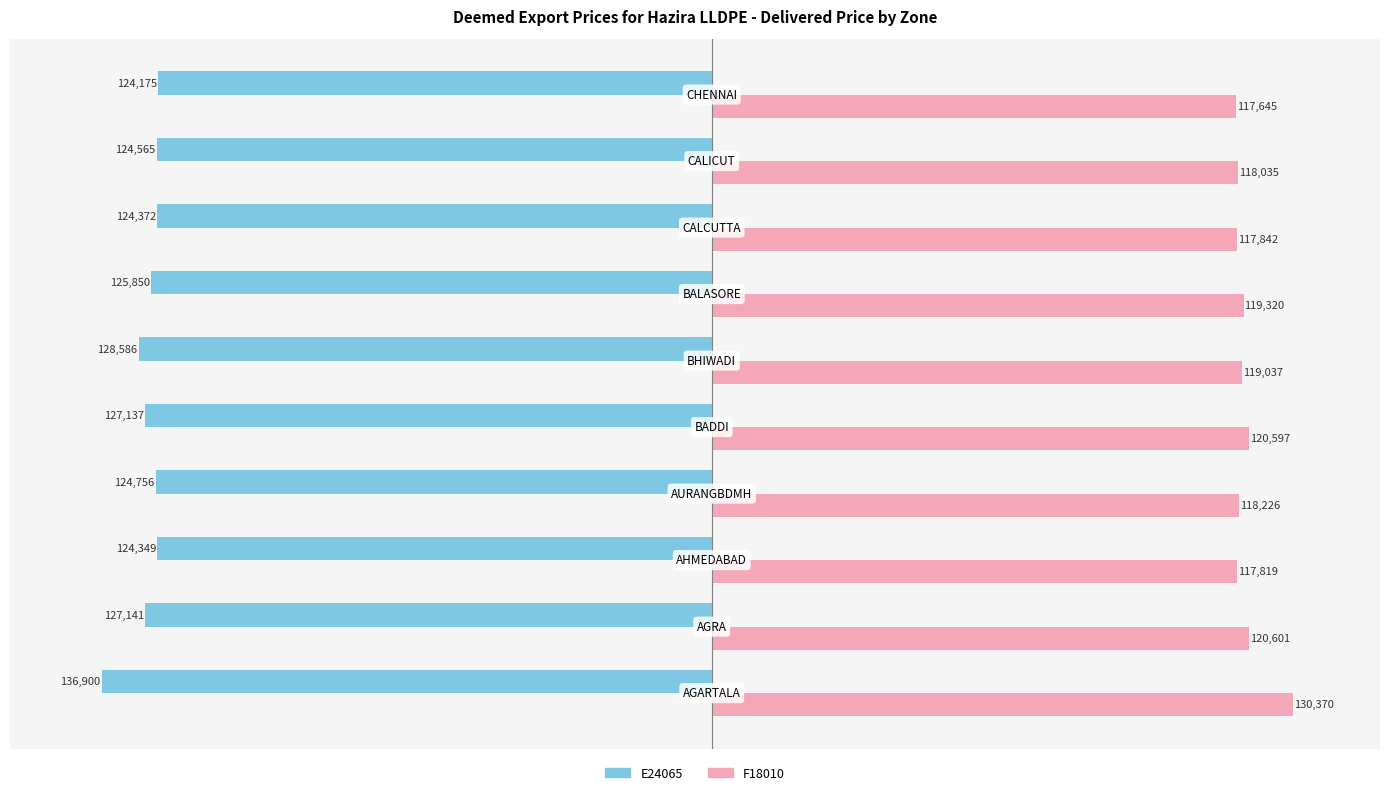

What is the maximum value shown in the chart?

130370